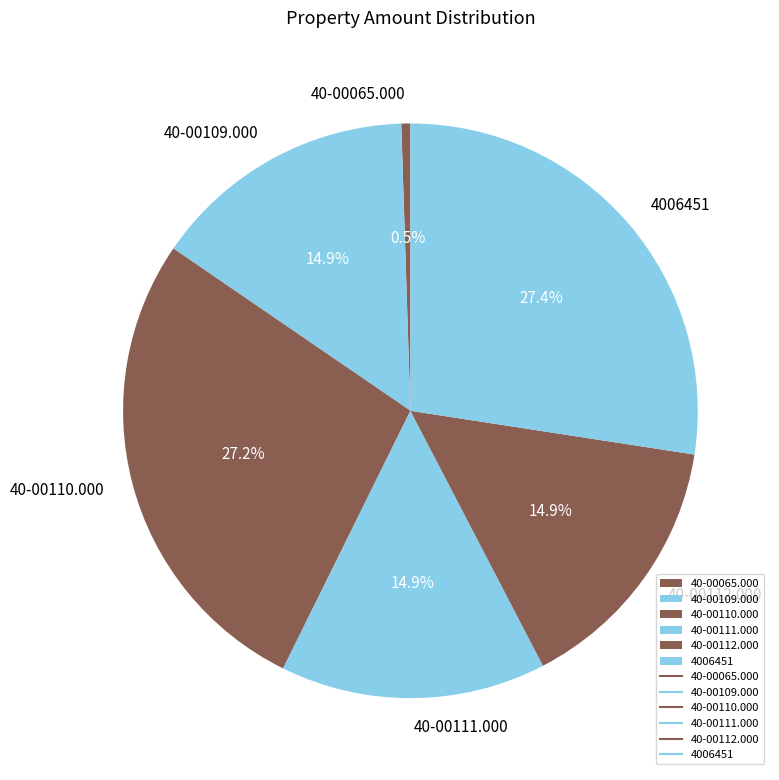

Count the number of slices in the pie.

6